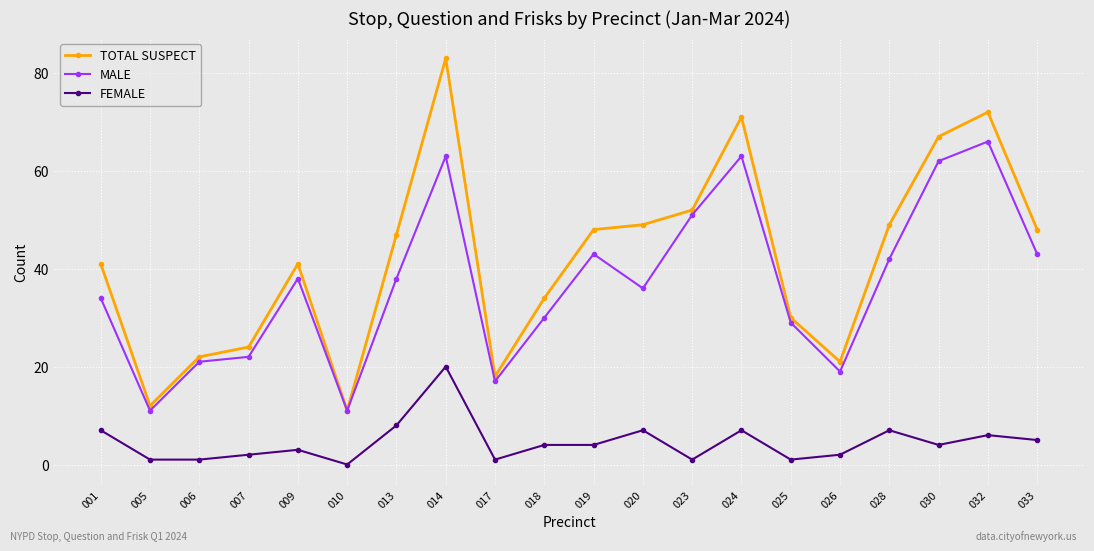

List the series in order of their peak value, highest first.

TOTAL SUSPECT, MALE, FEMALE